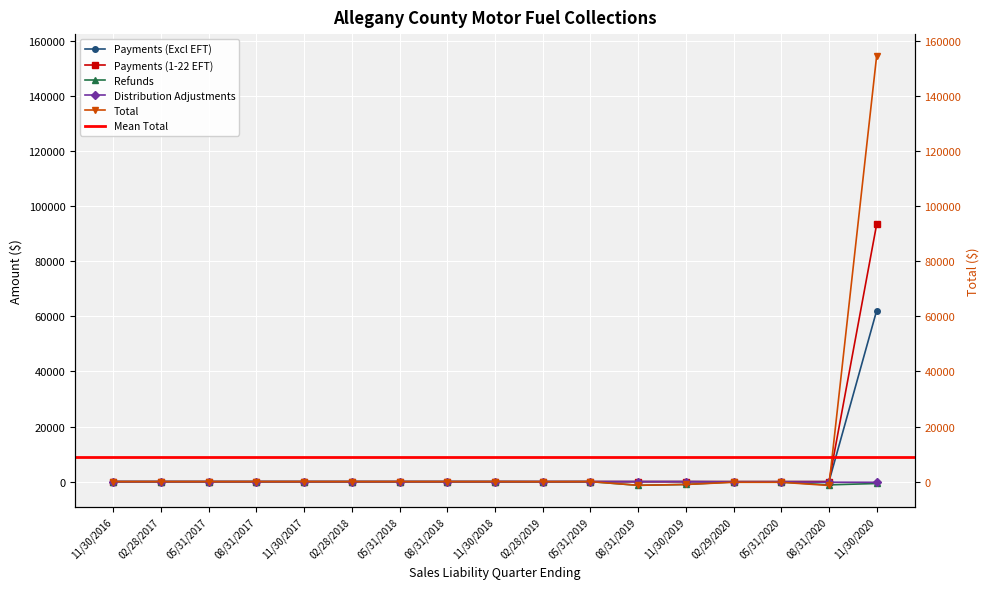

What is the greatest value displayed?

154663.8